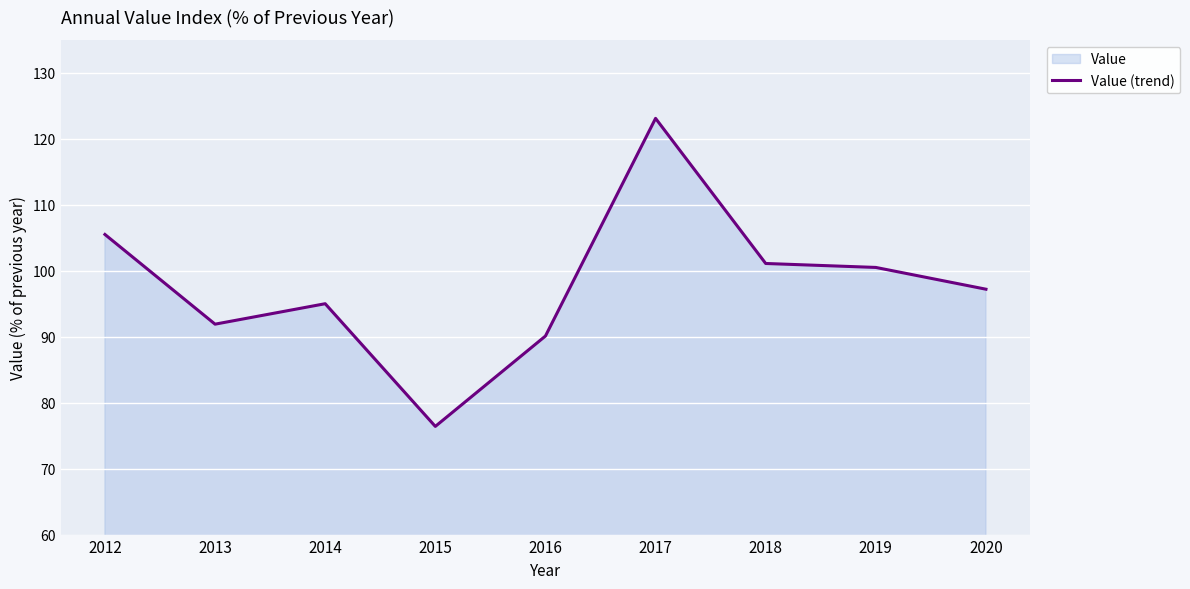

True or false: the data shows 33.8 at 2017.

False